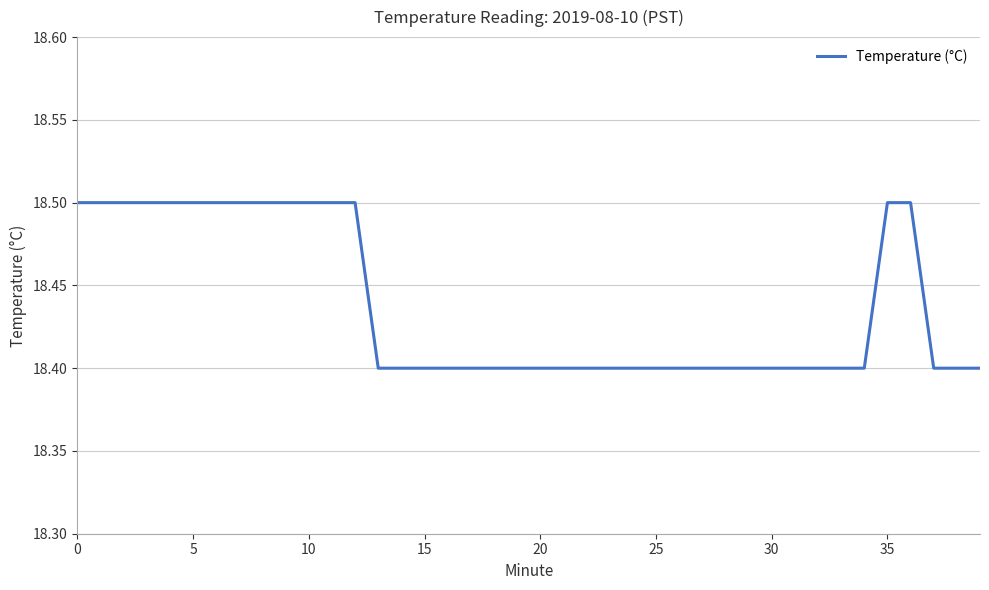

How many lines are shown in the chart?

1